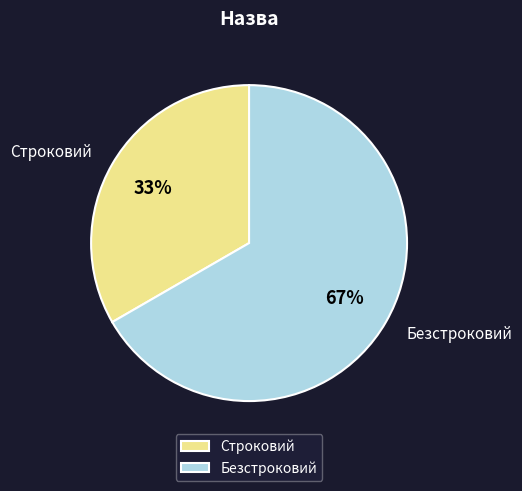

The Строковий slice represents 27% of the pie. True or false?

False